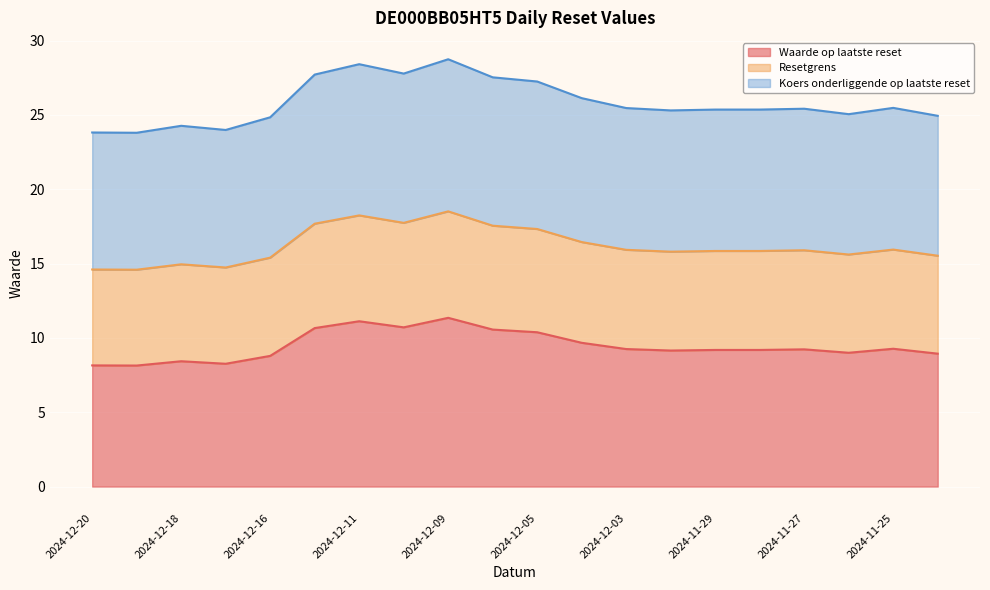

What is the value of the Waarde op laatste reset point at the 9th from the left?

11.3